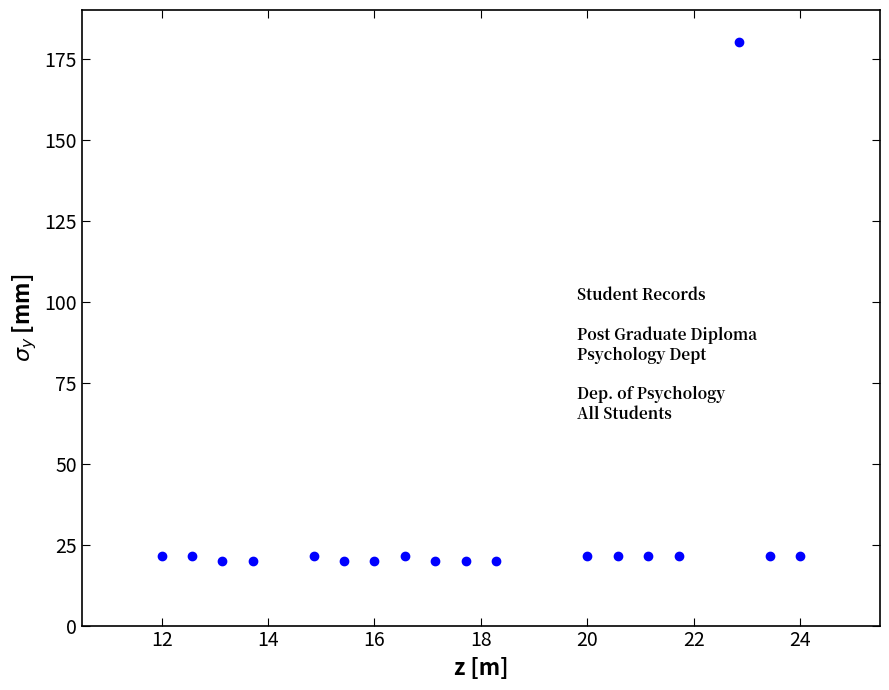

What is the range of Y values (max minus min)?

160.0